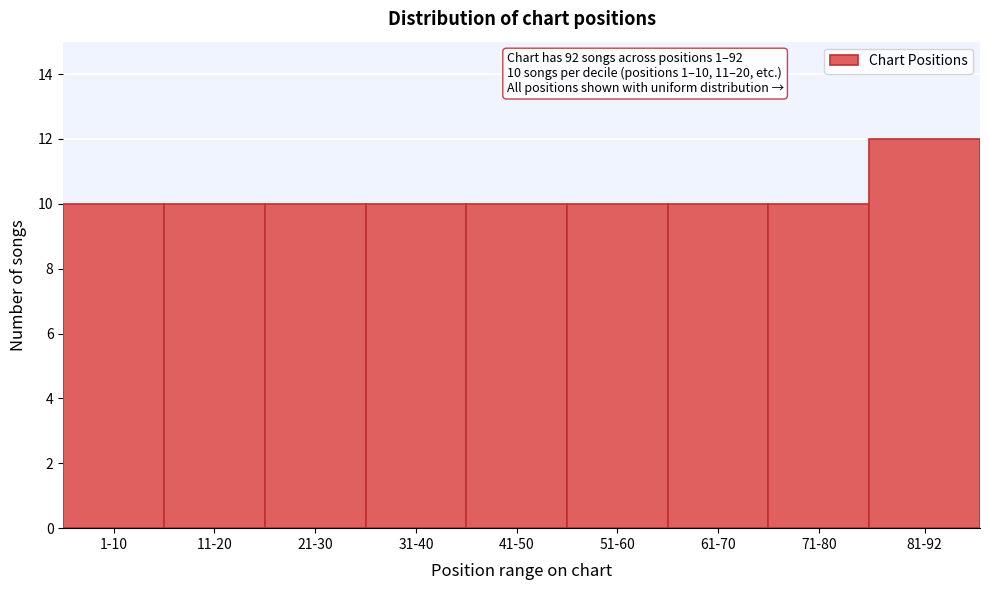

Reading left to right, list all the values displayed in this chart.

10	10	10	10	10	10	10	10	12